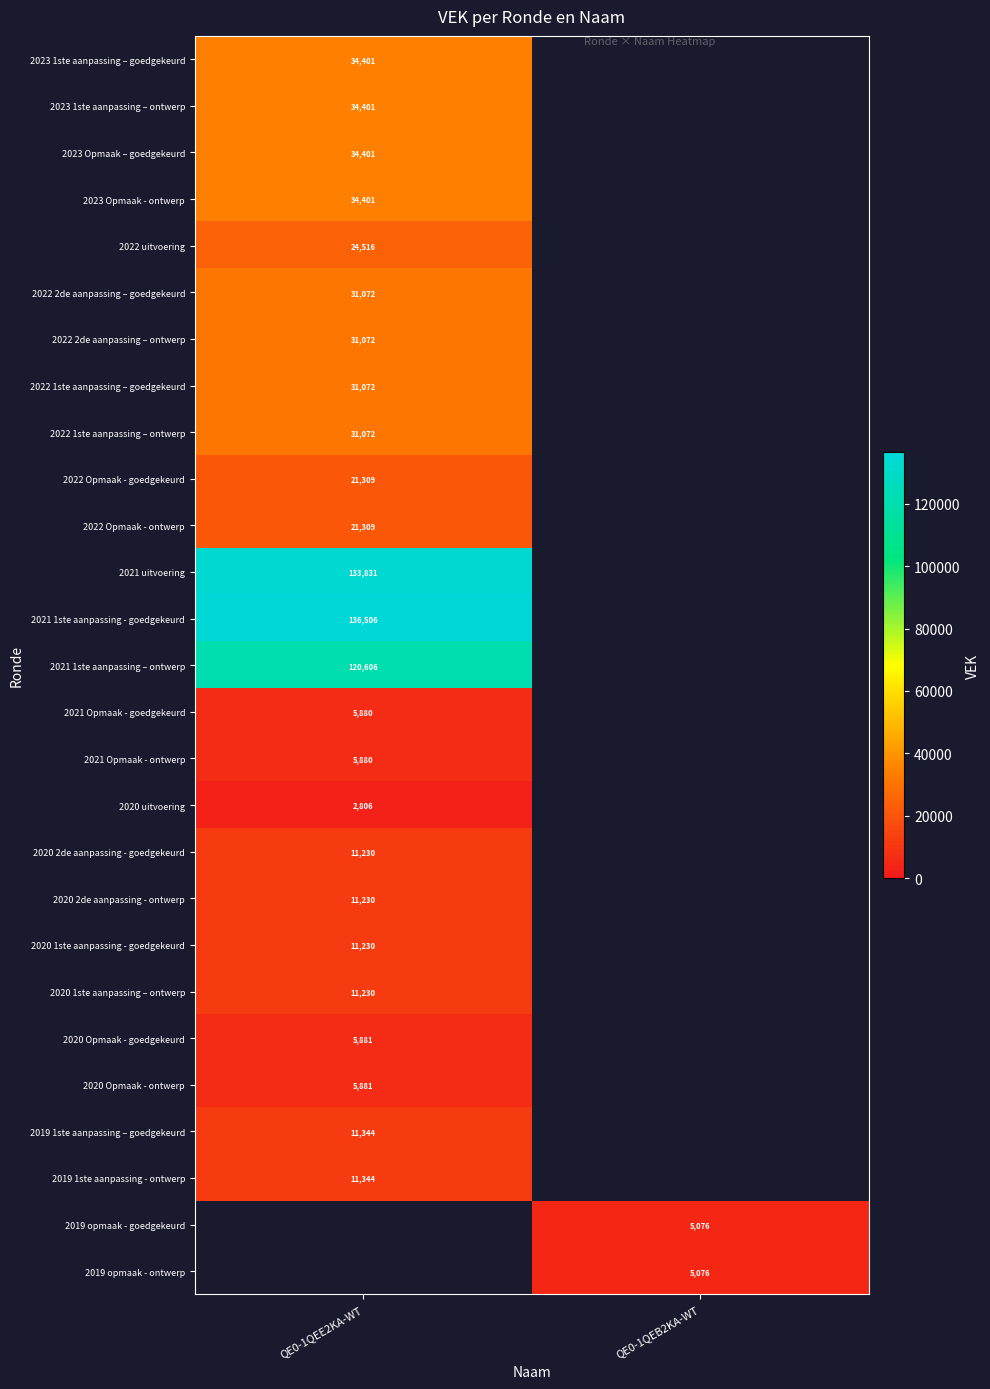

The 2019 1ste aanpassing – goedgekeurd series shows 16836 at QE0-1QEE2KA-WT. True or false?

False